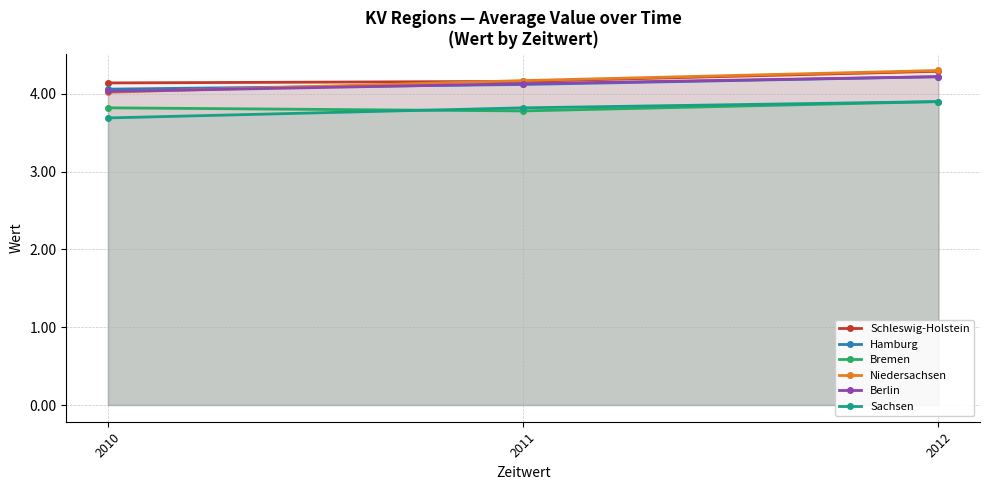

What value does the Sachsen series have at 2011?

3.8